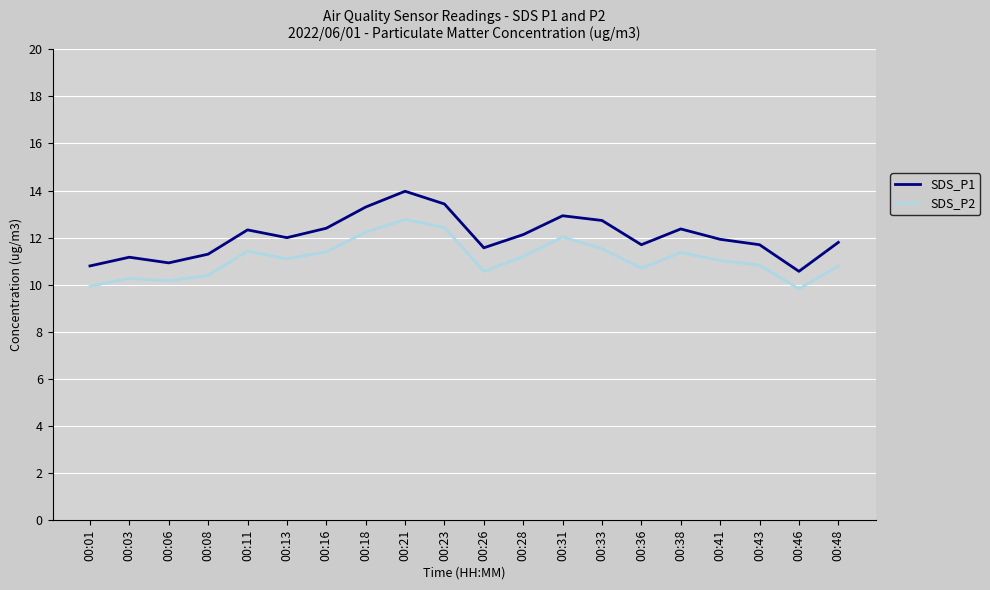

What is the approximate value of SDS_P2 at 00:36?

10.7